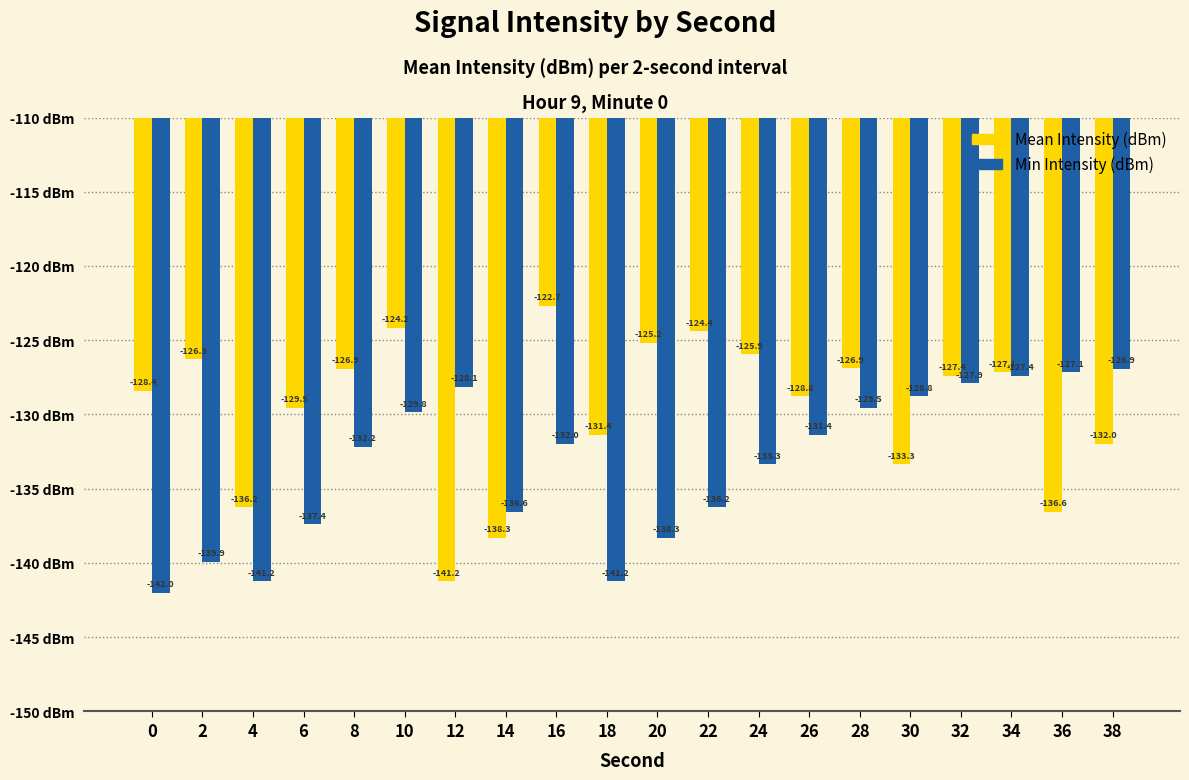

What are all the series names shown in the legend?

Mean Intensity (dBm), Min Intensity (dBm)